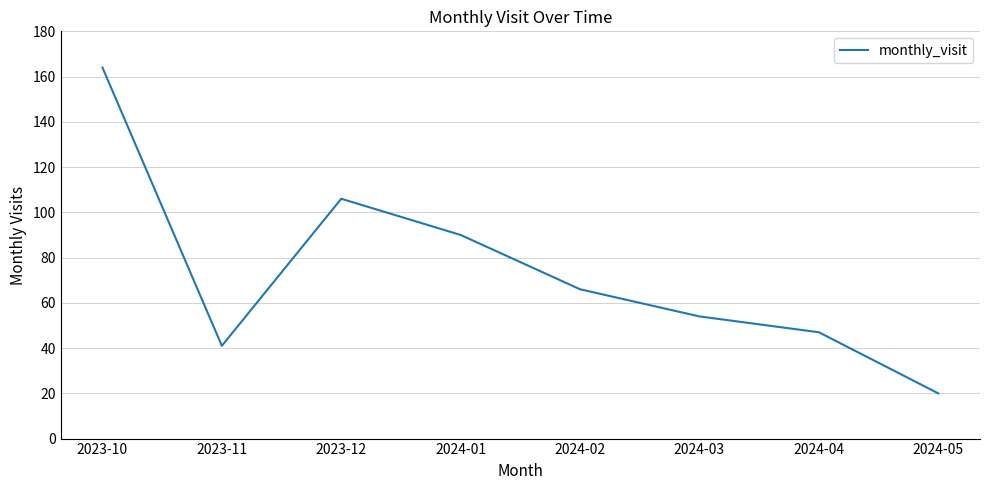

List the labels in order of value, largest first.

2023-10, 2023-12, 2024-01, 2024-02, 2024-03, 2024-04, 2023-11, 2024-05